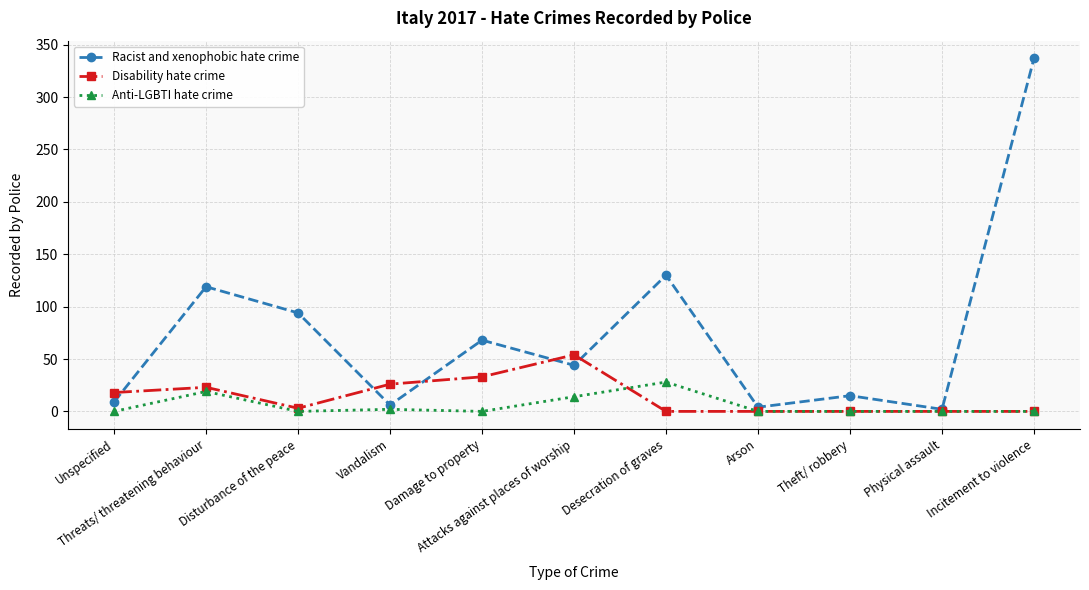

What is the maximum value for Anti-LGBTI hate crime?

28